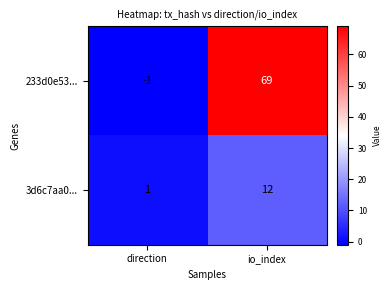

How many categories are shown in the chart?

2